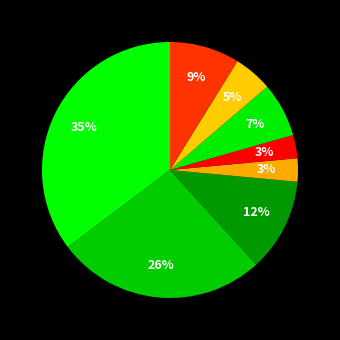

How many slices are in this pie chart?

8